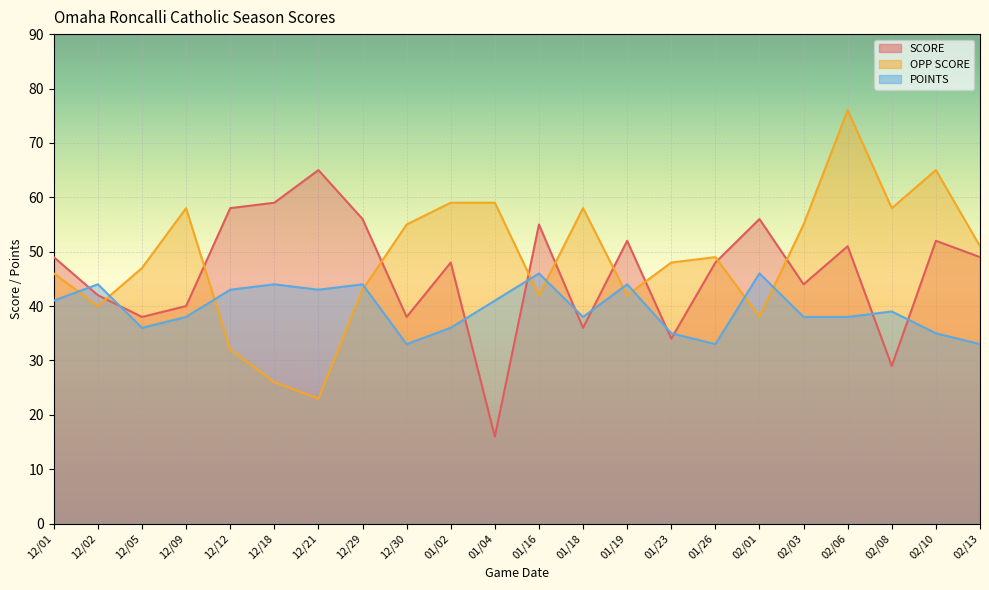

Which series has the largest range (max minus min)?

OPP SCORE